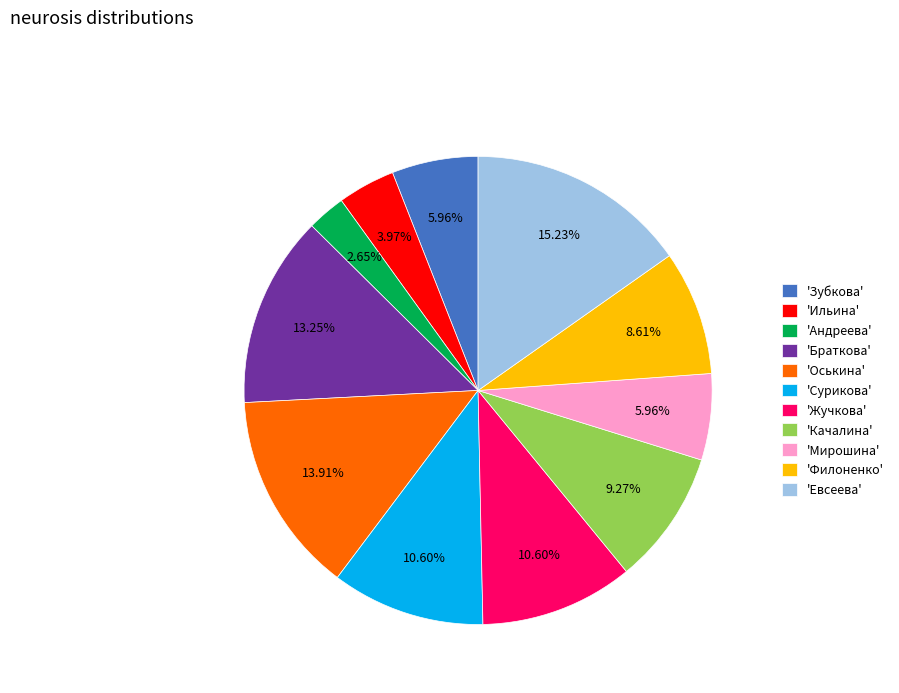

Which slice is the largest?

'Евсеева'